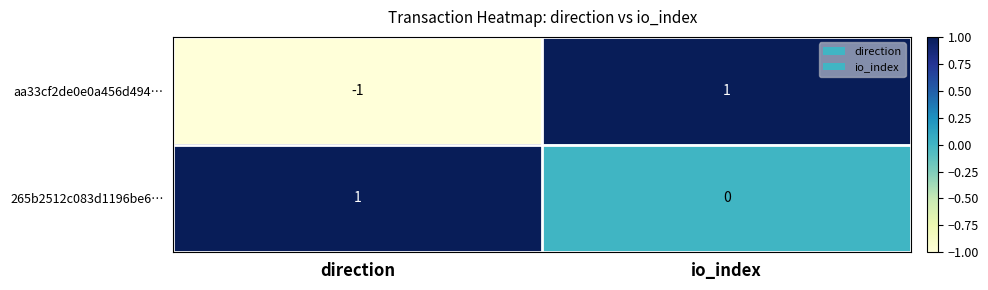

Rank the series at io_index from lowest to highest value.

265b2512c083d1196be6…, aa33cf2de0e0a456d494…